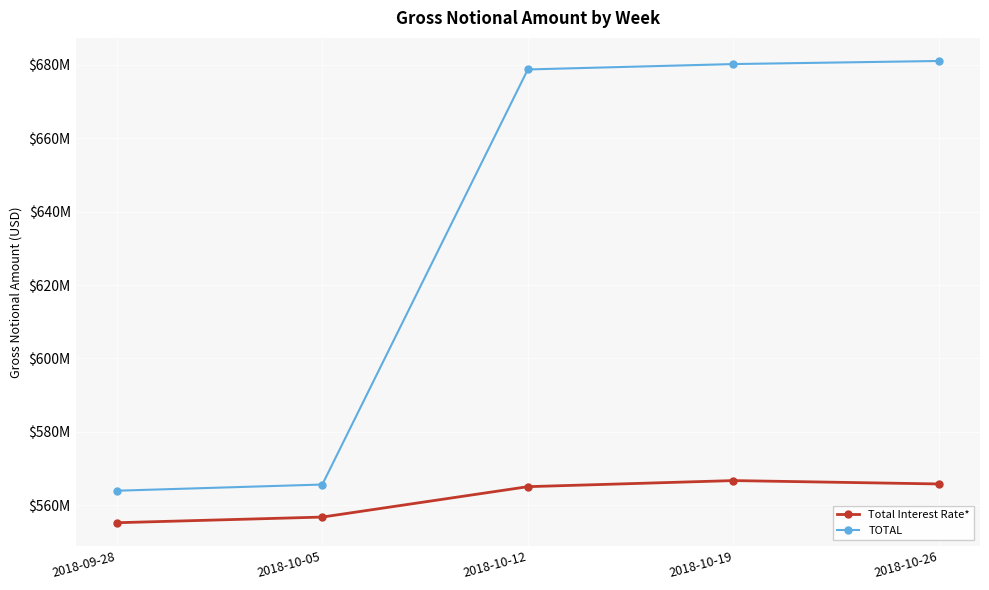

Where does the TOTAL series first go above 678748827?

2018-10-19